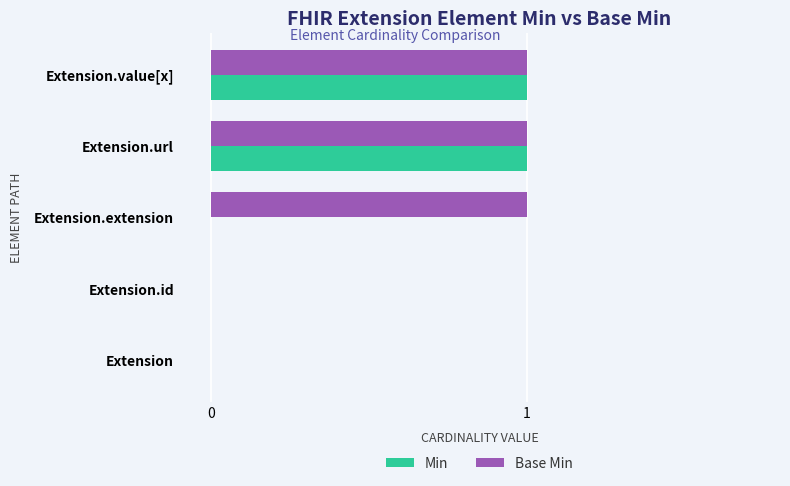

How many Base Min values are between 0 and 1?

5